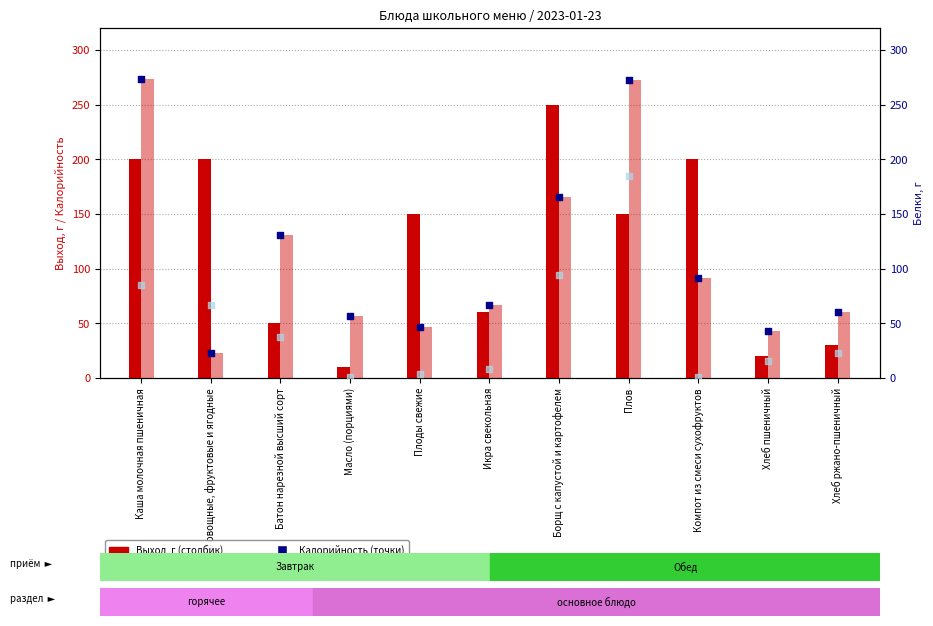

What is the total value across all series at Борщ с капустой и картофелем?

675.4